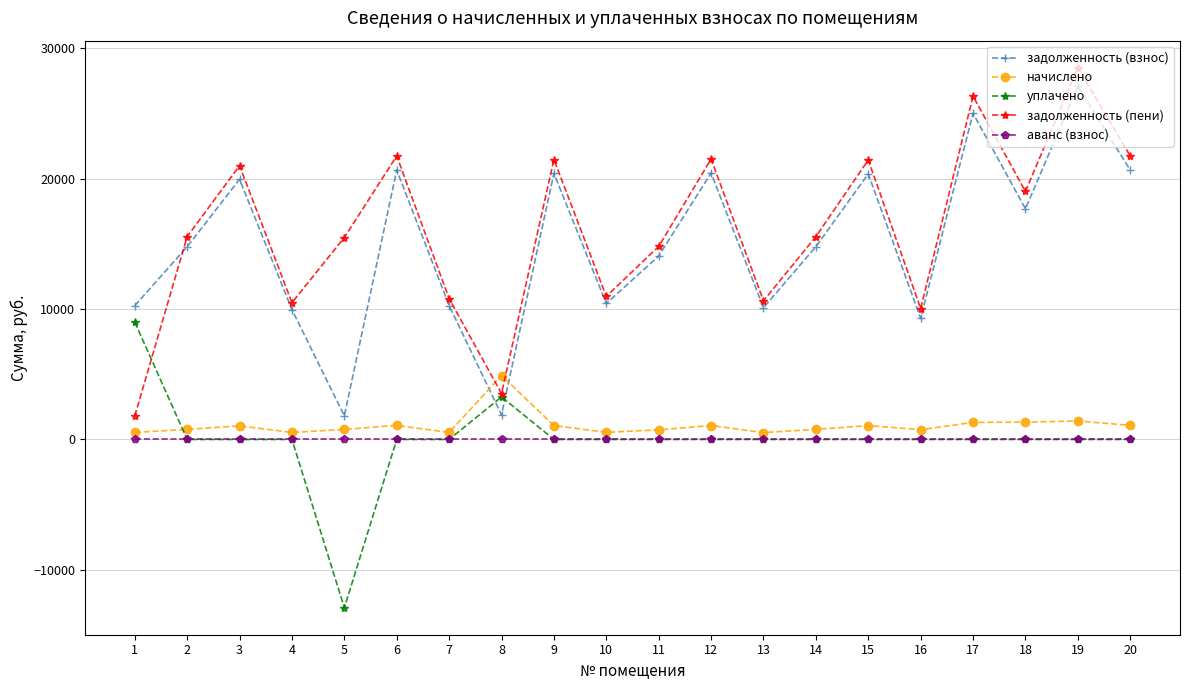

What is the difference between the highest and lowest values at 19?

28510.3